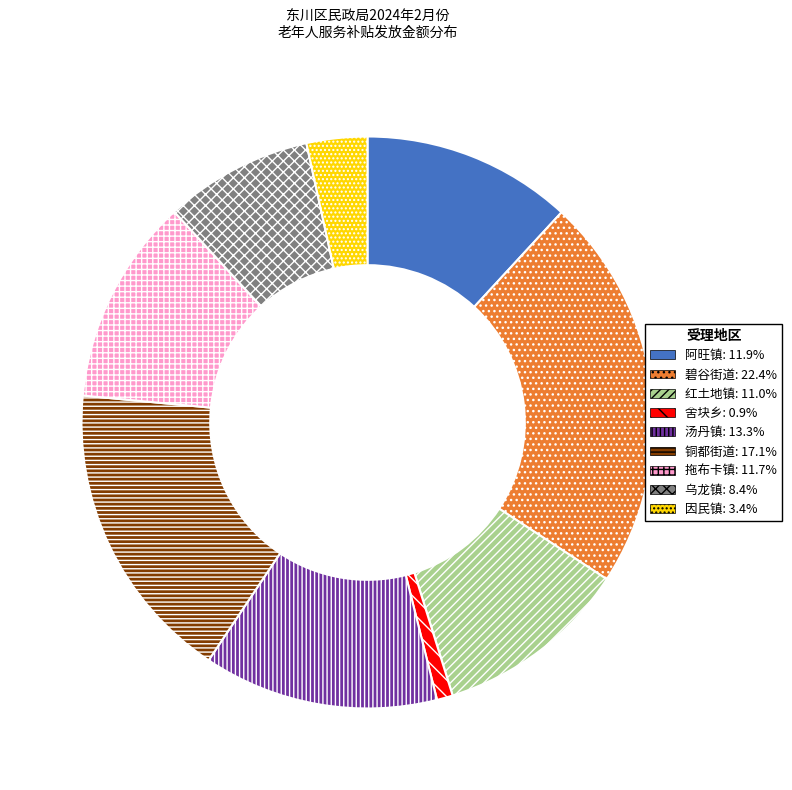

Which slice is the smallest?

舍块乡